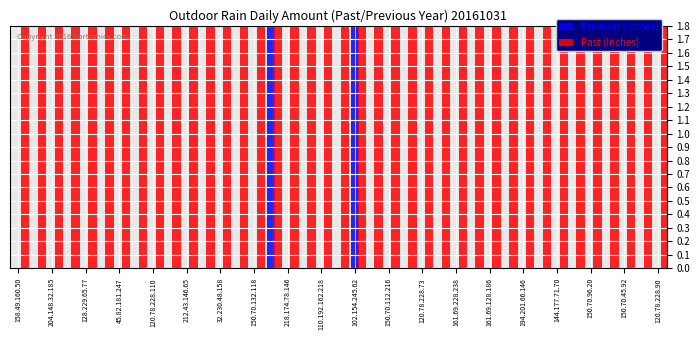

What is the difference between the highest and lowest values at 110.192.162.218?

1.8